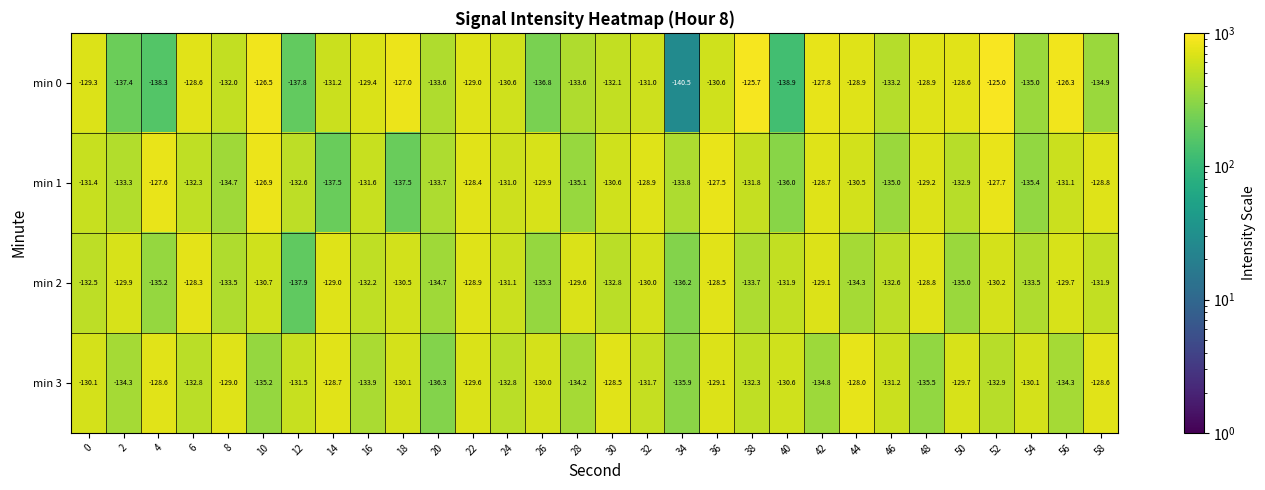

What is the smallest value displayed?

-140.5